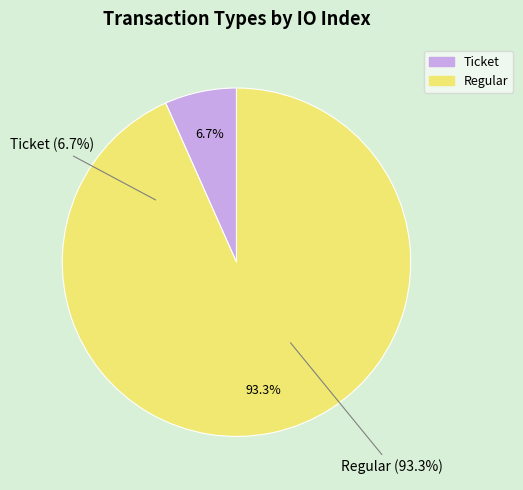

What is the majority slice?

Regular (io_index=14)